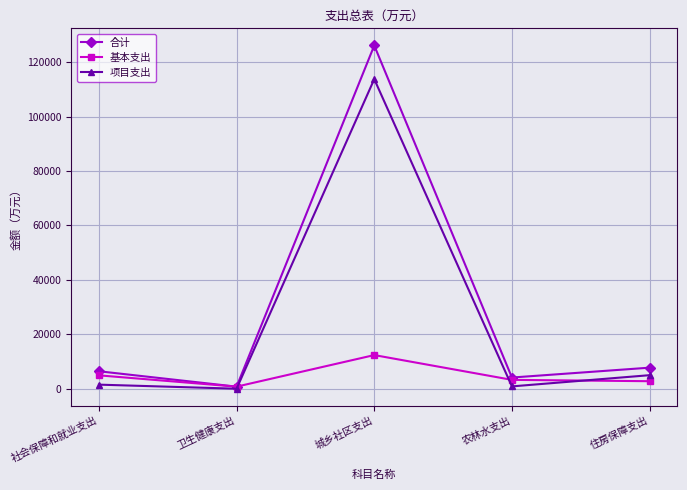

How many interior local peaks does the 合计 series have?

1